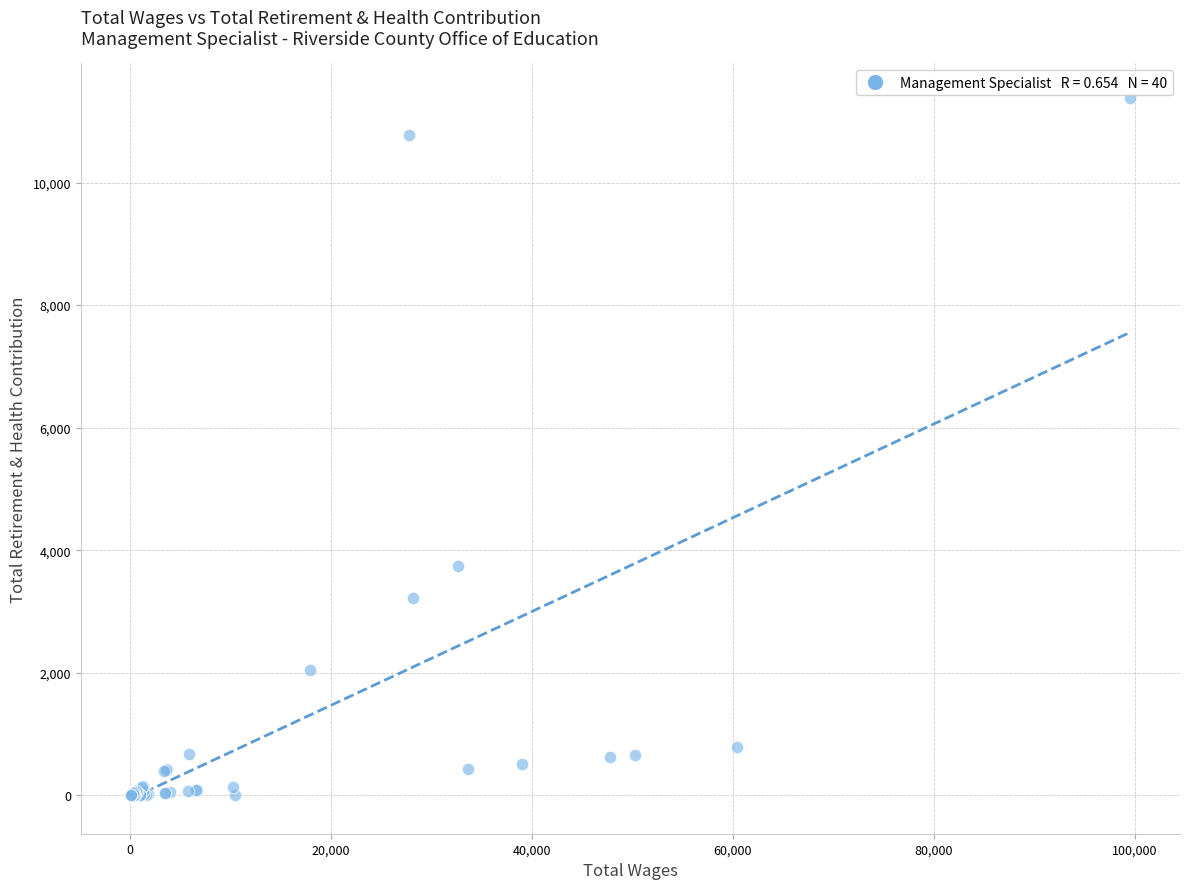

What Y value in the scatter plot is closest to 5687?

3737